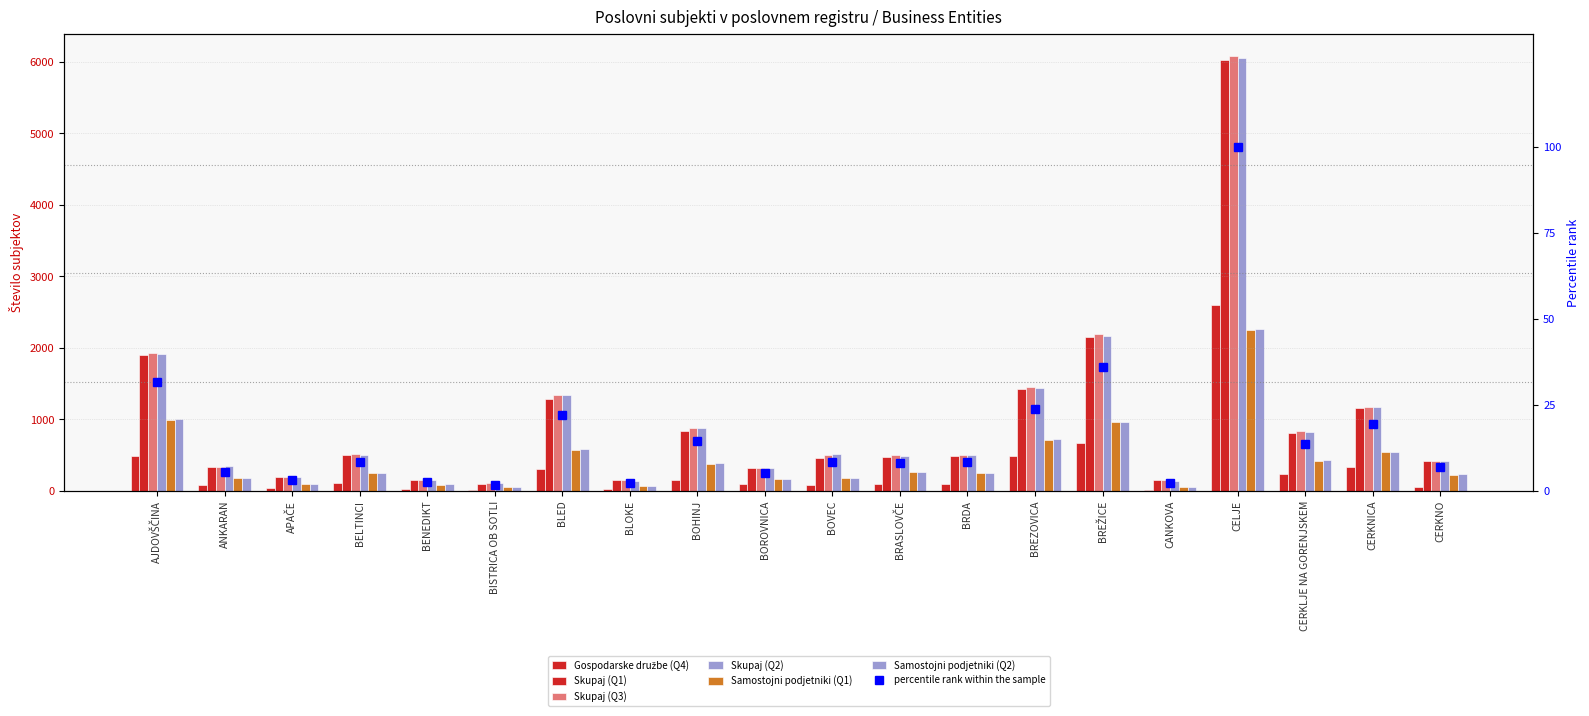

The Samostojni podjetniki (Q2) series shows 59 at CANKOVA. True or false?

True